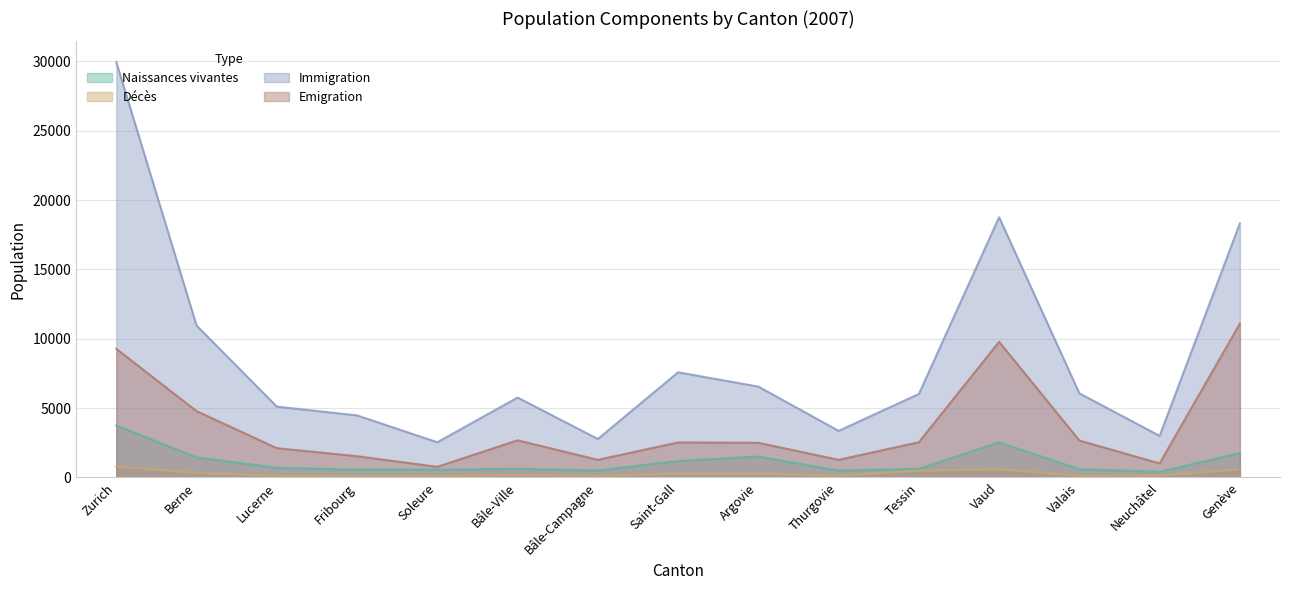

What are all the series names shown in the legend?

Naissances vivantes, Décès, Immigration, Emigration